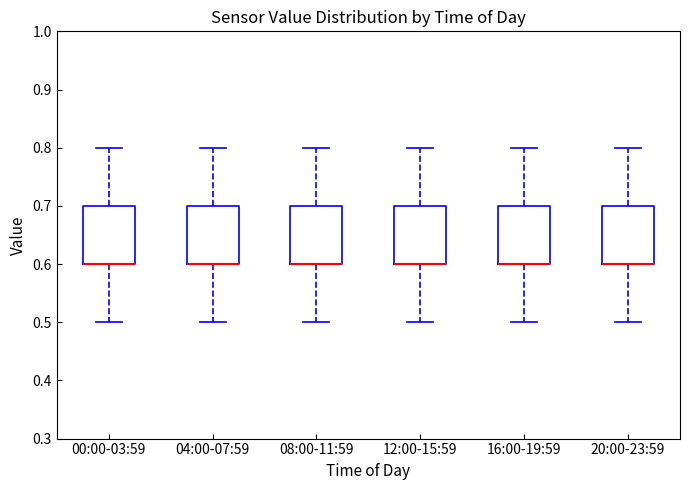

Reading left to right, read every box against the y-axis: the position of its median line, the range the box covers, and the ends of its whiskers. The values are not printed on the chart, so give them approximately, as read against the axis.

00:00-03:59: median 0.6 (drawn on the box's lower edge), box 0.6 to 0.7, whiskers 0.5 to 0.8
04:00-07:59: median 0.6 (drawn on the box's lower edge), box 0.6 to 0.7, whiskers 0.5 to 0.8
08:00-11:59: median 0.6 (drawn on the box's lower edge), box 0.6 to 0.7, whiskers 0.5 to 0.8
12:00-15:59: median 0.6 (drawn on the box's lower edge), box 0.6 to 0.7, whiskers 0.5 to 0.8
16:00-19:59: median 0.6 (drawn on the box's lower edge), box 0.6 to 0.7, whiskers 0.5 to 0.8
20:00-23:59: median 0.6 (drawn on the box's lower edge), box 0.6 to 0.7, whiskers 0.5 to 0.8